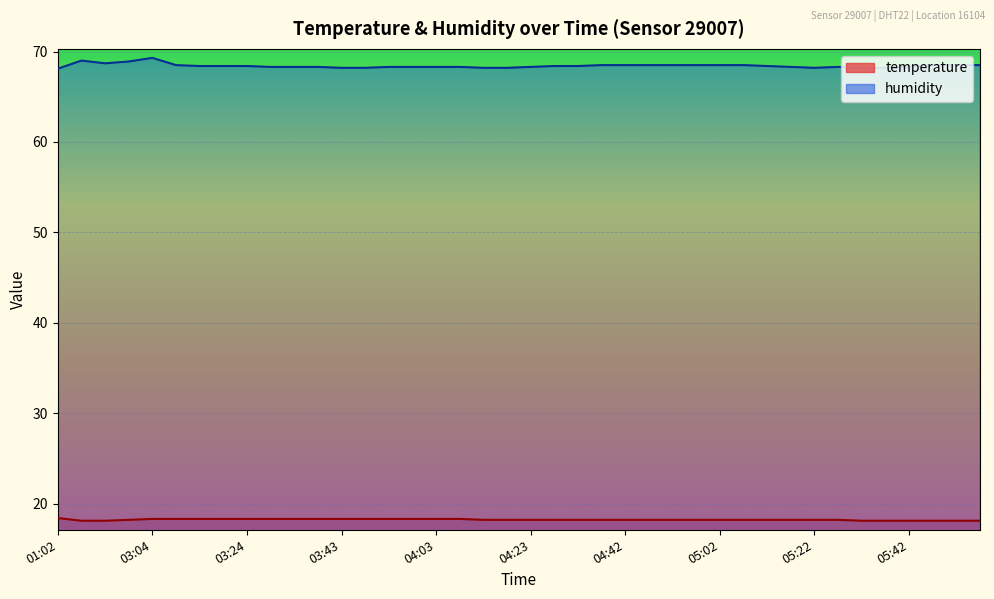

List the series in order of their overall mean, lowest first.

temperature, humidity